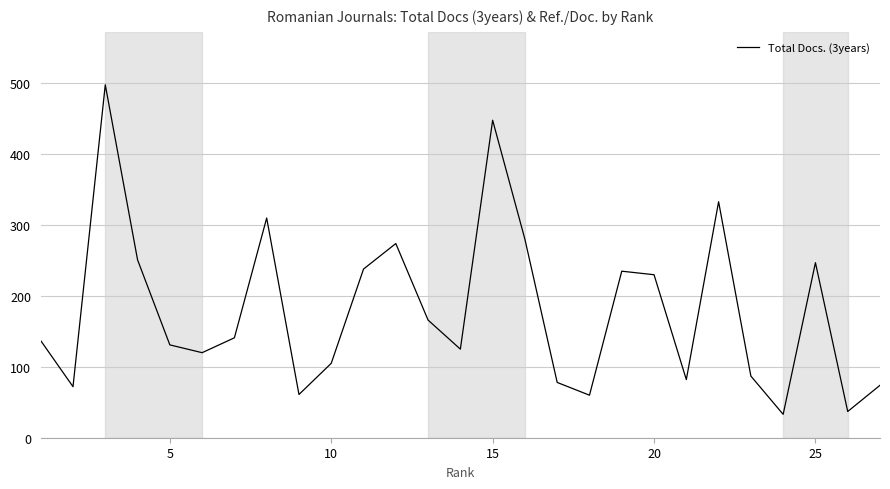

What is the maximum value shown in the chart?

498